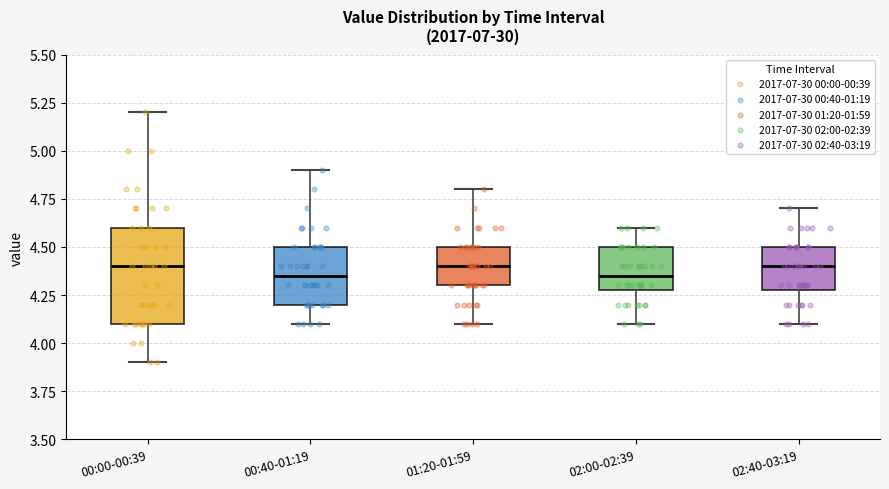

Comparing the boxes themselves (not the whiskers), which one is the tallest?

00:00-00:39